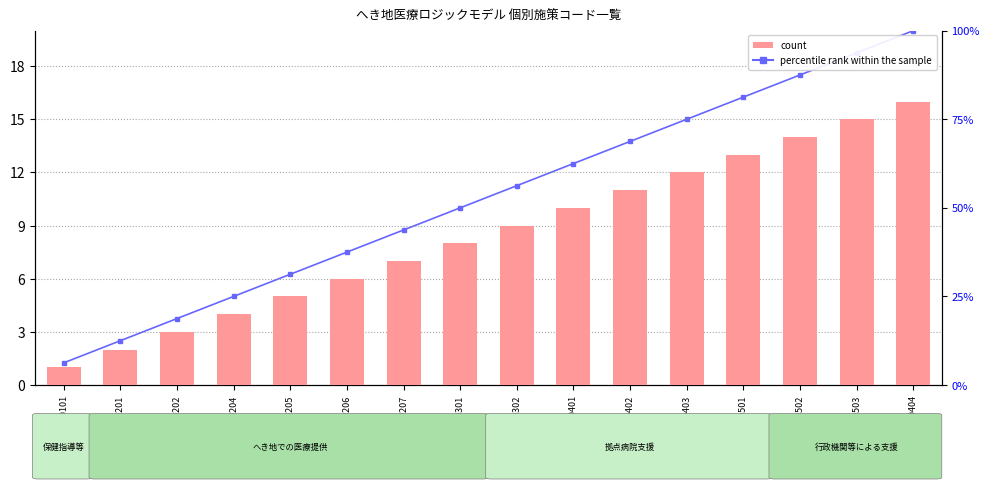

Where is count nearest to the value 8?

へC-0301